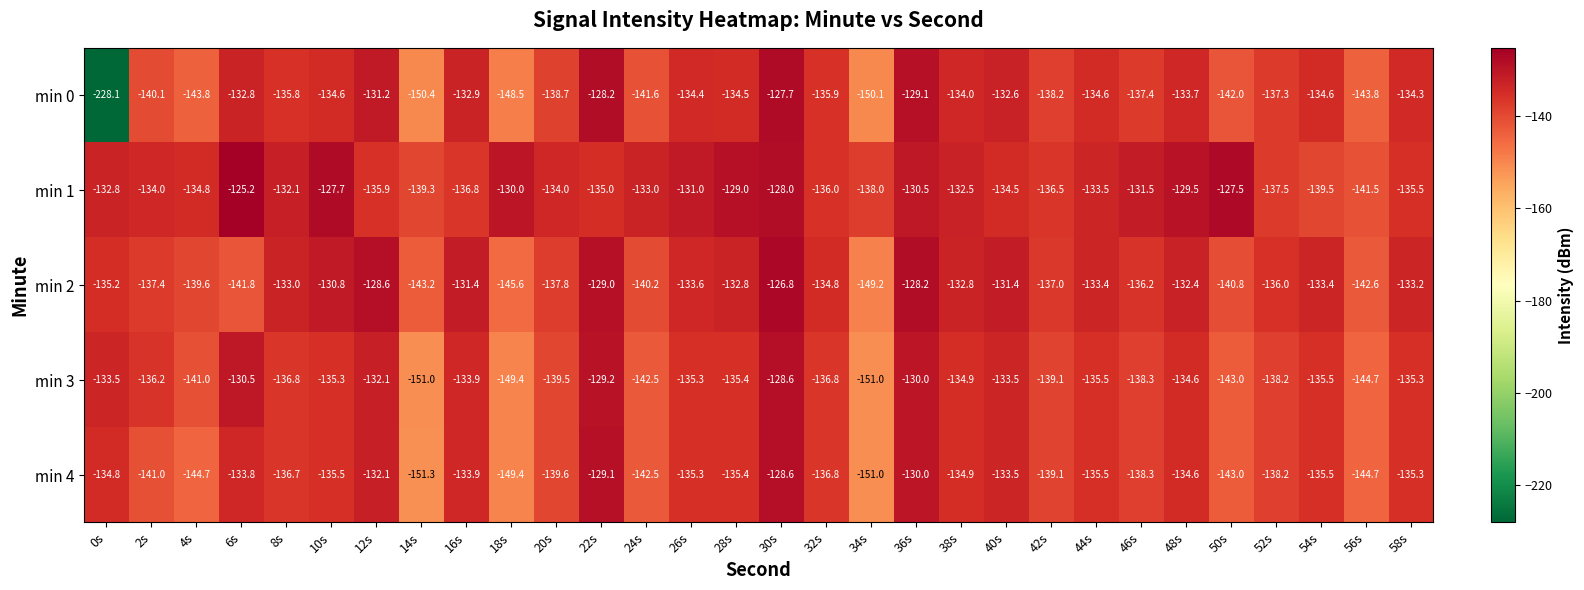

What is the minimum value shown in the chart?

-228.1